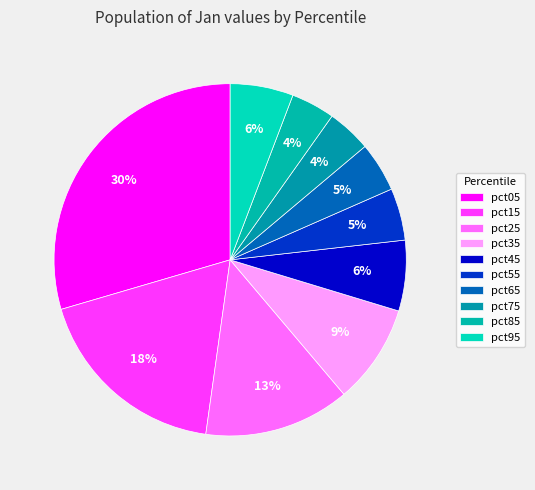

How many segments does this pie chart have?

10